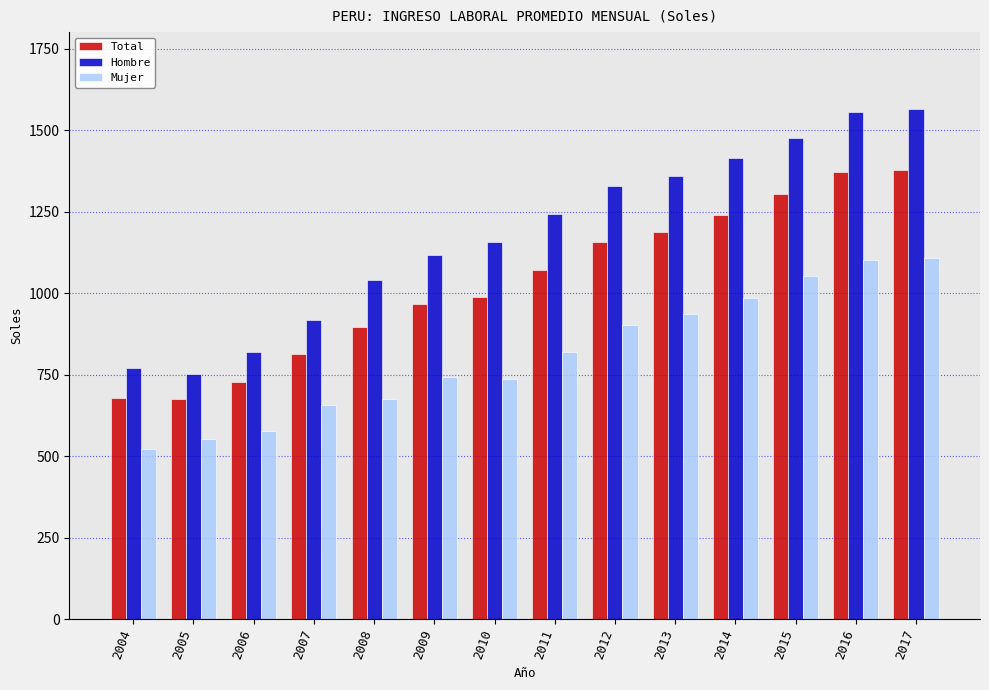

List the series in order of their overall mean, lowest first.

Mujer, Total, Hombre